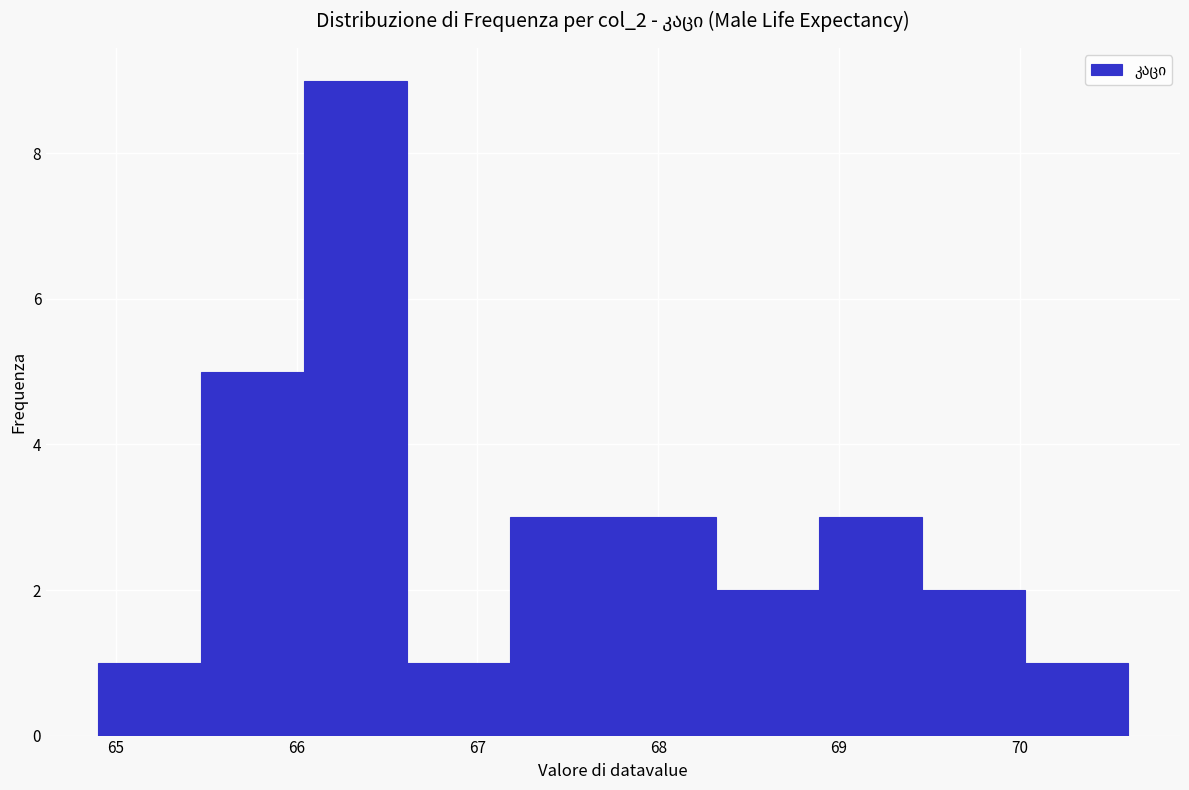

Reading left to right, list every bar in this chart as the range it spans on the x-axis followed by its height. Neither the bar edges nor the heights are printed on the chart, so give them approximately, as read against the axes.

64.90 to 65.47: 1
65.47 to 66.04: 5
66.04 to 66.61: 9
66.61 to 67.18: 1
67.18 to 67.75: 3
67.75 to 68.32: 3
68.32 to 68.89: 2
68.89 to 69.46: 3
69.46 to 70.03: 2
70.03 to 70.60: 1